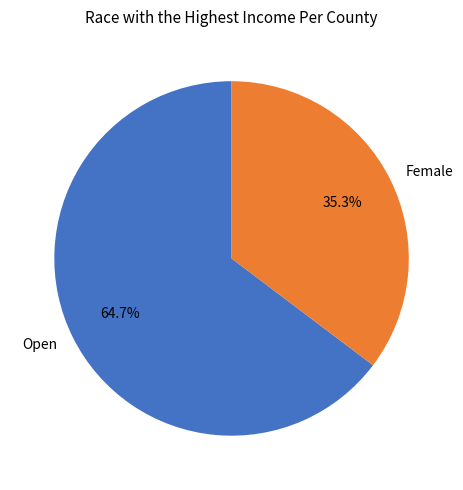

Is it true that Open is 65% of the pie?

True